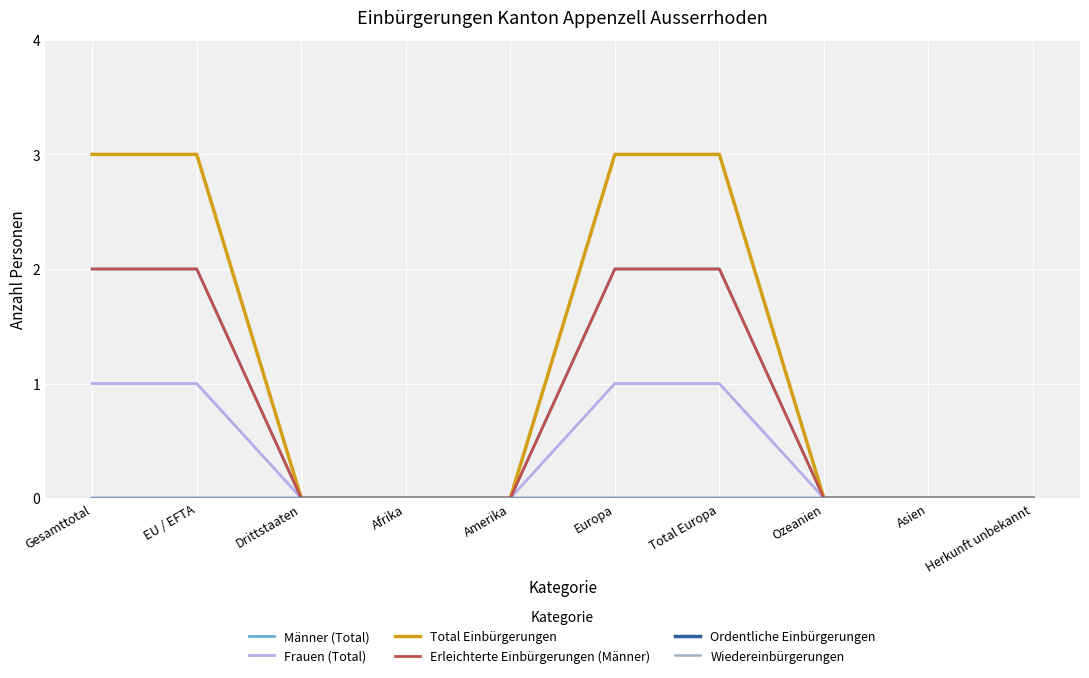

Rank the series at Herkunft unbekannt from highest to lowest value.

Männer (Total), Frauen (Total), Total Einbürgerungen, Erleichterte Einbürgerungen (Männer), Ordentliche Einbürgerungen, Wiedereinbürgerungen